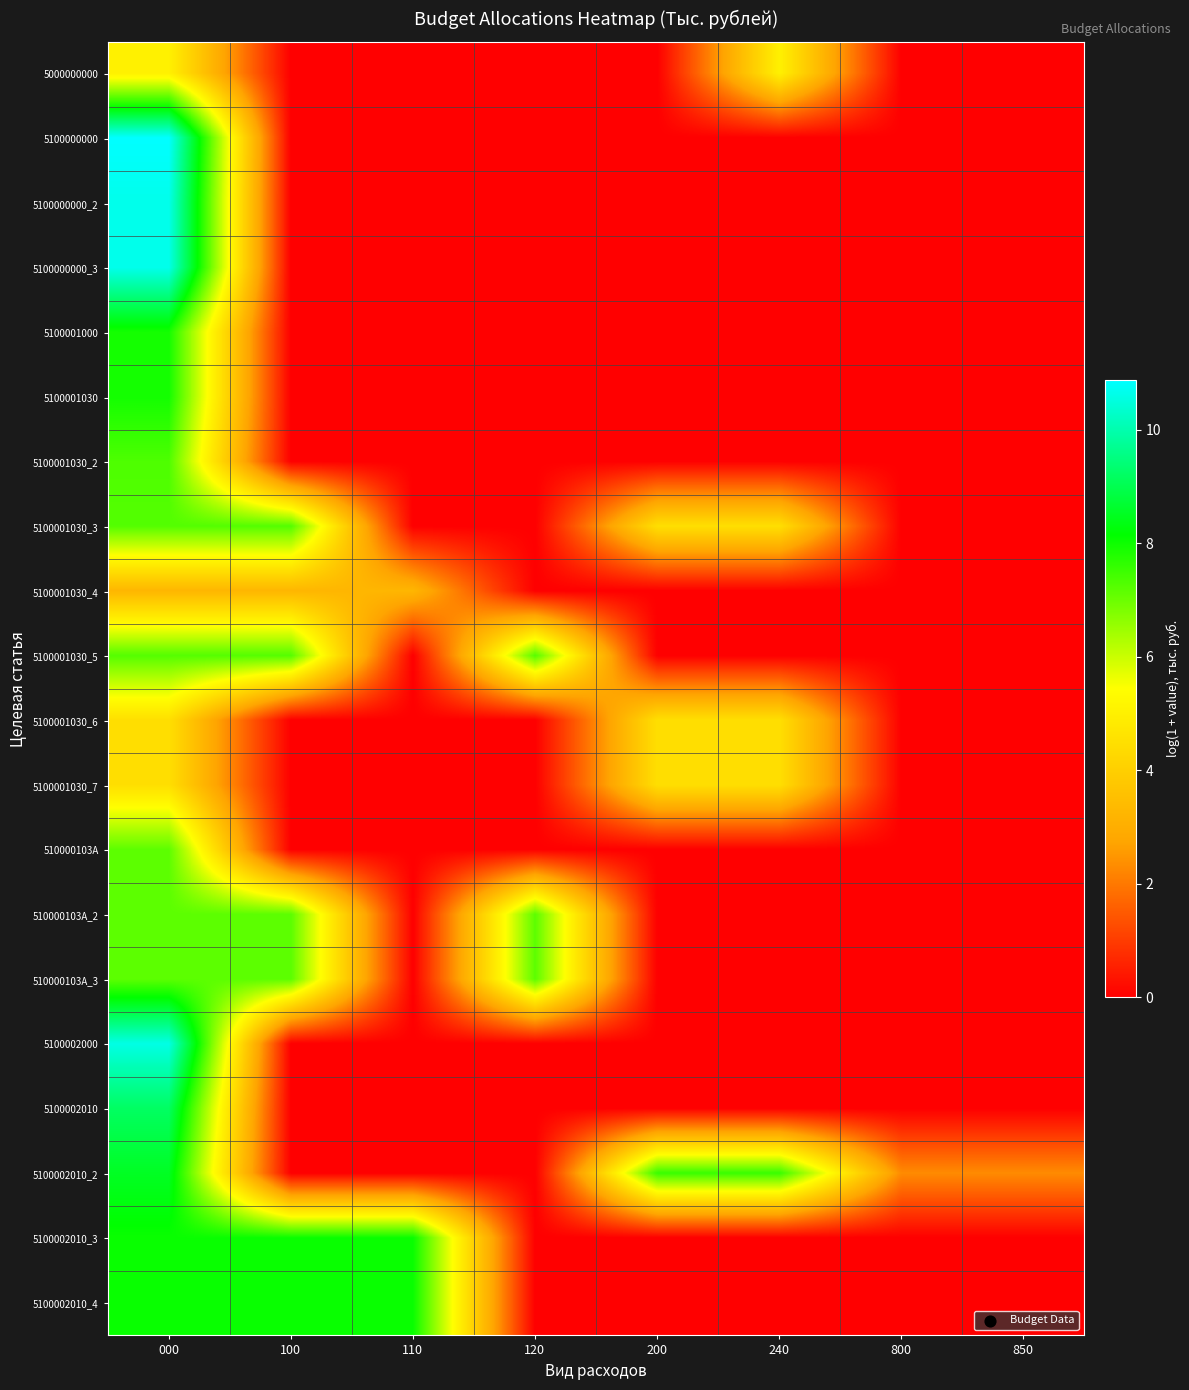

Reading right to left, transcribe all the data shown in this chart.

5000000000: 850=0.0	800=0.0	240=5.0	200=0.0	120=0.0	110=0.0	100=0.0	000=5.0
5100000000: 850=0.0	800=0.0	240=0.0	200=0.0	120=0.0	110=0.0	100=0.0	000=10.9
5100000000_2: 850=0.0	800=0.0	240=0.0	200=0.0	120=0.0	110=0.0	100=0.0	000=10.6
5100000000_3: 850=0.0	800=0.0	240=0.0	200=0.0	120=0.0	110=0.0	100=0.0	000=10.6
5100001000: 850=0.0	800=0.0	240=0.0	200=0.0	120=0.0	110=0.0	100=0.0	000=7.9
5100001030: 850=0.0	800=0.0	240=0.0	200=0.0	120=0.0	110=0.0	100=0.0	000=7.9
5100001030_2: 850=0.0	800=0.0	240=0.0	200=0.0	120=0.0	110=0.0	100=0.0	000=7.3
5100001030_3: 850=0.0	800=0.0	240=4.5	200=4.5	120=0.0	110=0.0	100=7.3	000=7.3
5100001030_4: 850=0.0	800=0.0	240=0.0	200=0.0	120=0.0	110=3.2	100=3.2	000=3.2
5100001030_5: 850=0.0	800=0.0	240=0.0	200=0.0	120=7.2	110=0.0	100=7.2	000=7.2
5100001030_6: 850=0.0	800=0.0	240=4.5	200=4.5	120=0.0	110=0.0	100=0.0	000=4.5
5100001030_7: 850=0.0	800=0.0	240=4.5	200=4.5	120=0.0	110=0.0	100=0.0	000=4.5
510000103A: 850=0.0	800=0.0	240=0.0	200=0.0	120=0.0	110=0.0	100=0.0	000=7.2
510000103A_2: 850=0.0	800=0.0	240=0.0	200=0.0	120=7.2	110=0.0	100=7.2	000=7.2
510000103A_3: 850=0.0	800=0.0	240=0.0	200=0.0	120=7.2	110=0.0	100=7.2	000=7.2
5100002000: 850=0.0	800=0.0	240=0.0	200=0.0	120=0.0	110=0.0	100=0.0	000=10.6
5100002010: 850=0.0	800=0.0	240=0.0	200=0.0	120=0.0	110=0.0	100=0.0	000=9.2
5100002010_2: 850=2.3	800=2.3	240=7.5	200=7.5	120=0.0	110=0.0	100=0.0	000=8.5
5100002010_3: 850=0.0	800=0.0	240=0.0	200=0.0	120=0.0	110=8.1	100=8.1	000=8.1
5100002010_4: 850=0.0	800=0.0	240=0.0	200=0.0	120=0.0	110=8.1	100=8.1	000=8.1